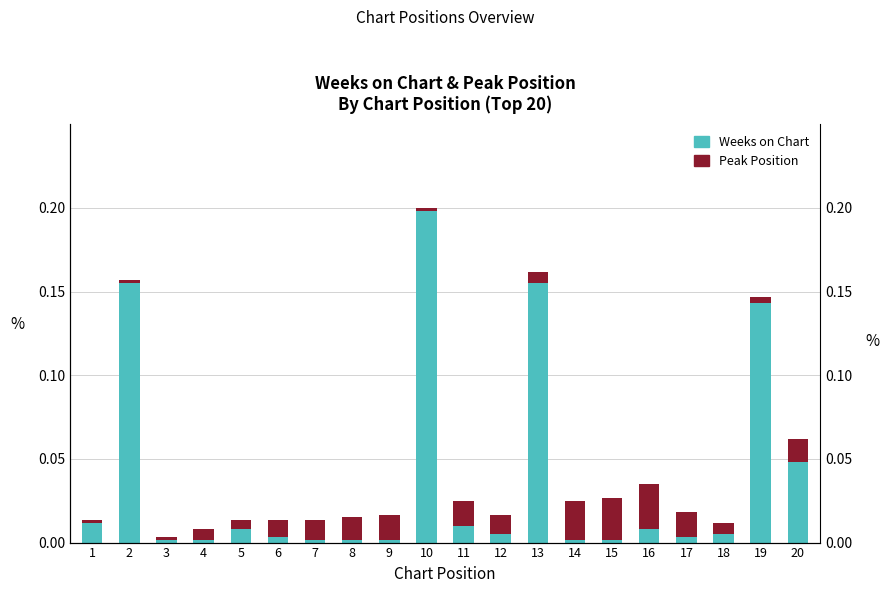

How many groups of bars are there?

20